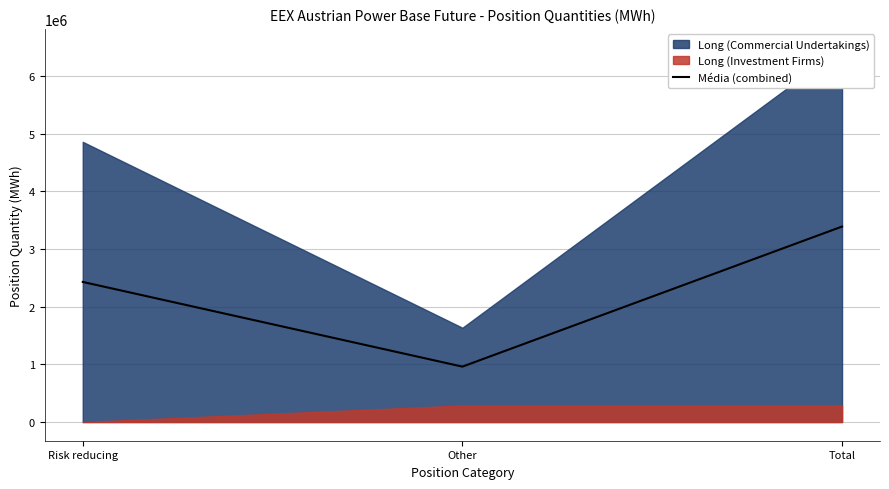

The value of Média (combined) at Risk reducing is 1577063.6. True or false?

False